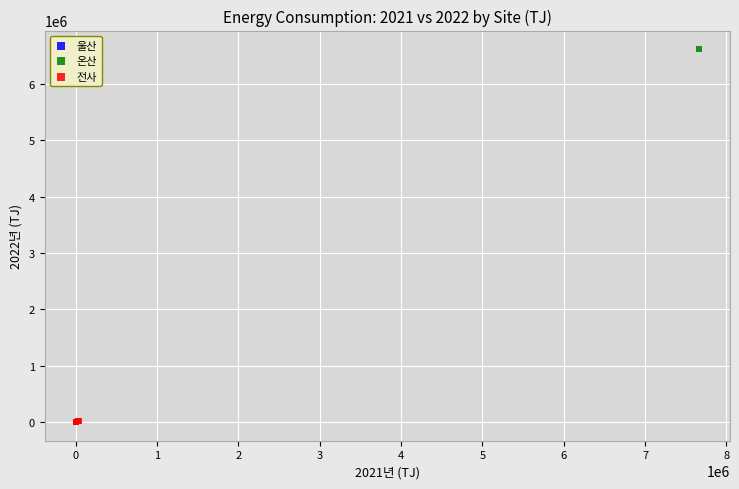

Which series has the widest spread of Y values?

온산